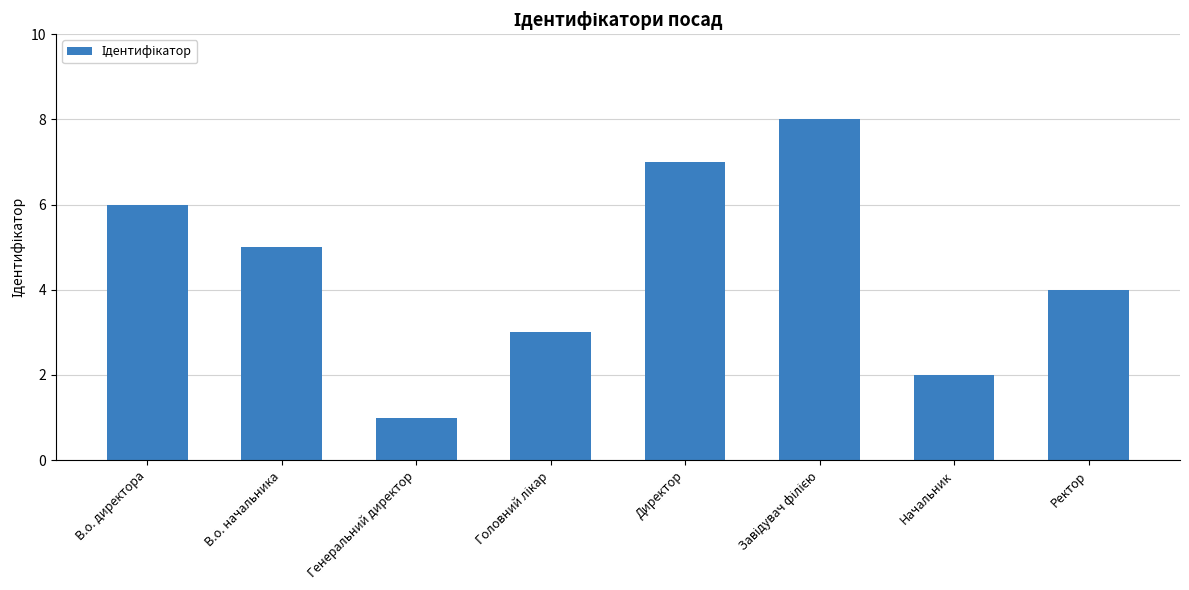

What position from the right is Ректор?

1